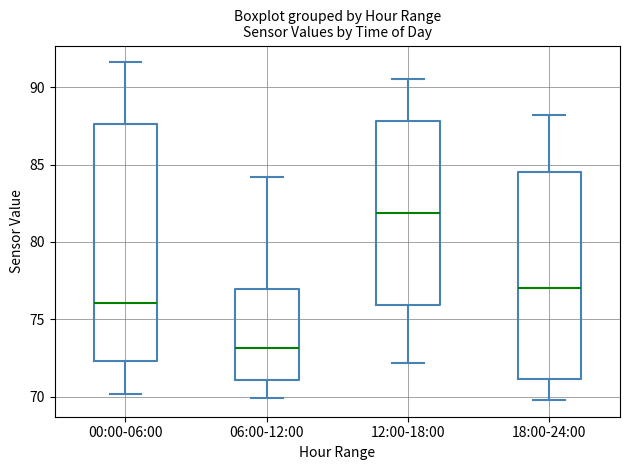

Where is the upper edge of the box for 18:00-24:00 on the y-axis? The values are not printed on the chart, so give them approximately, as read against the axis.

84.5